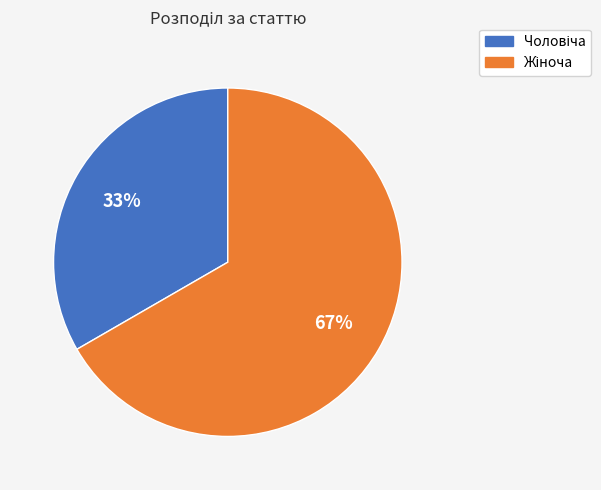

To the nearest percent, what is the average slice percentage?

50%